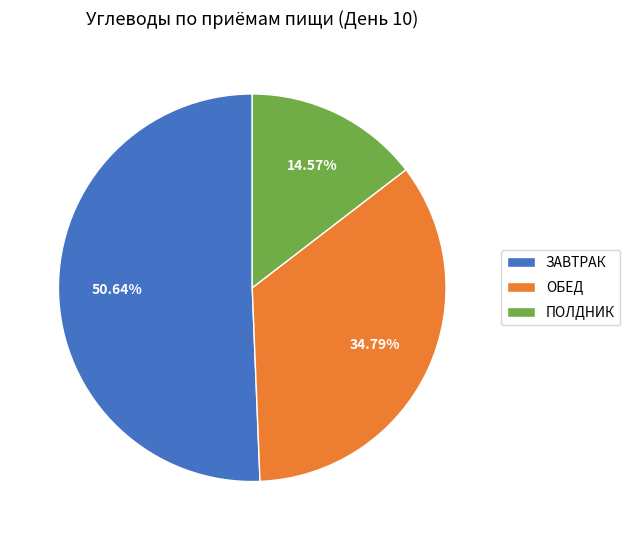

How much of the chart is everything except ОБЕД?

65.2%